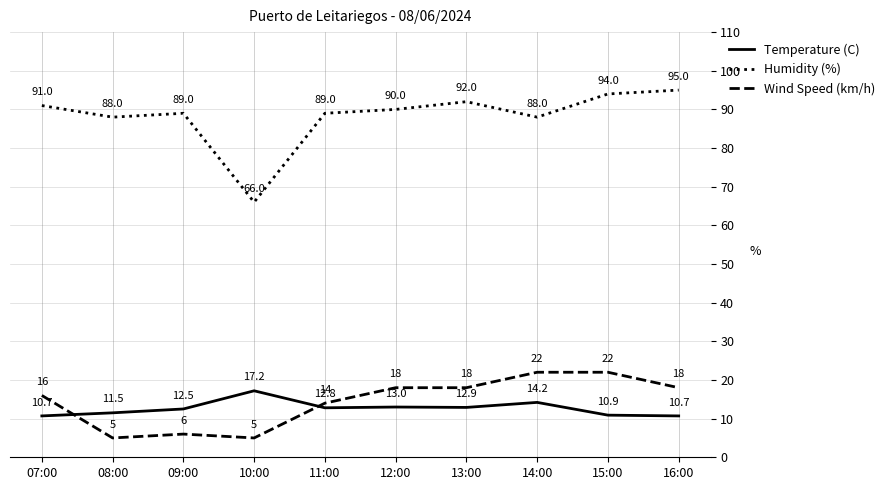

Where is the first local maximum for Temperature (C)?

10:00